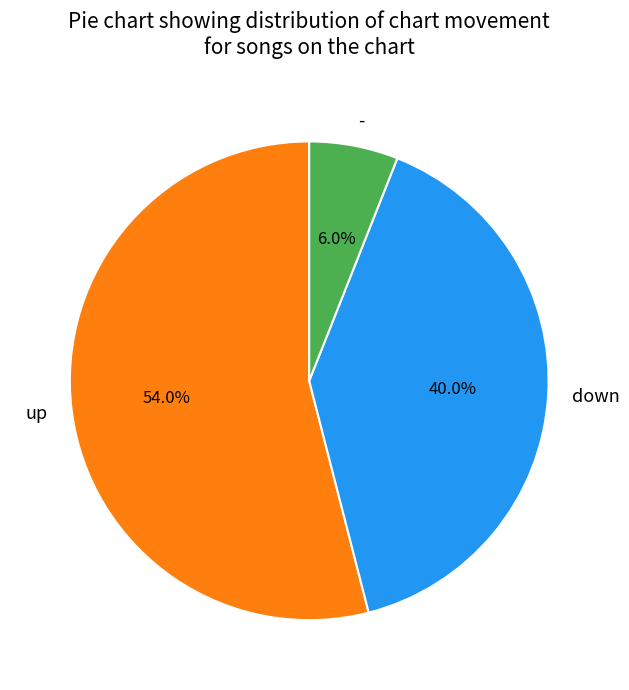

Is there any slice that represents more than half of the pie?

Yes